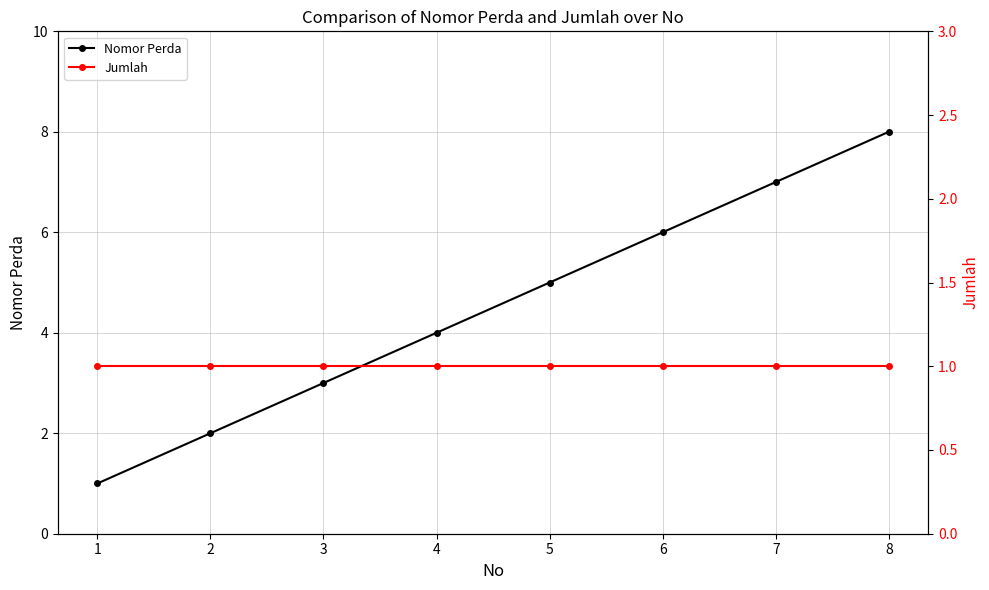

Where is Jumlah nearest to the value 1?

1